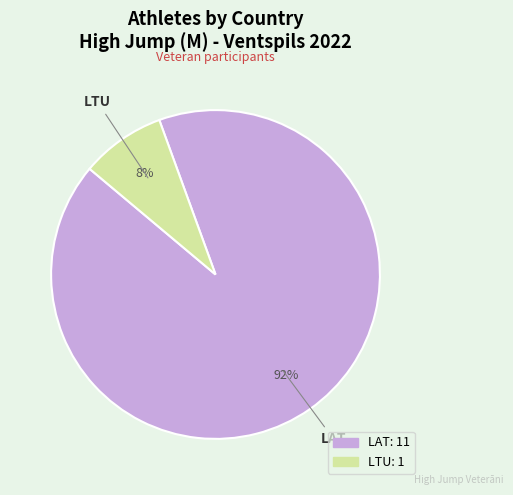

Does LTU represent more than half of the total?

No